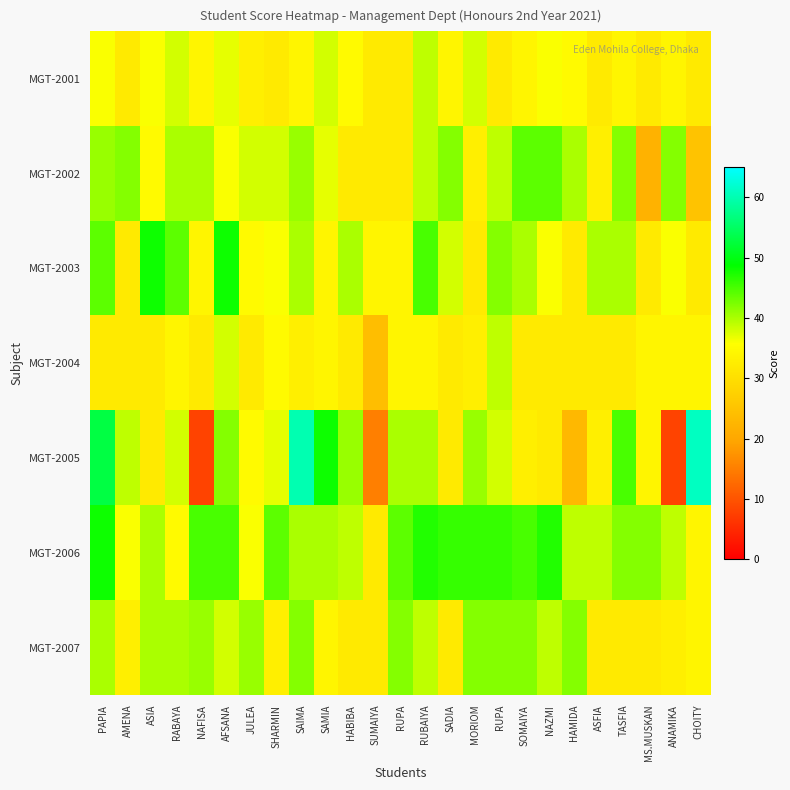

Reading left to right, transcribe all the data shown in this chart.

MGT-2001: PAPIA=36	AMENA=32	ASIA=36	RABAYA=38	NAFISA=34	AFSANA=37	JULEA=33	SHARMIN=32	SAIMA=34	SAMIA=38	HABIBA=35	SUMAIYA=32	RUPA=32	RUBAIYA=39	SADIA=34	MORIOM=38	RUPA=32	SOMAIYA=34	NAZMI=36	HAMIDA=35	ASFIA=32	TASFIA=34	MS.MUSKAN=32	ANAMIKA=34	CHOITY=32
MGT-2002: PAPIA=41	AMENA=42	ASIA=35	RABAYA=40	NAFISA=40	AFSANA=36	JULEA=38	SHARMIN=38	SAIMA=41	SAMIA=37	HABIBA=32	SUMAIYA=32	RUPA=32	RUBAIYA=39	SADIA=42	MORIOM=33	RUPA=39	SOMAIYA=44	NAZMI=44	HAMIDA=40	ASFIA=33	TASFIA=42	MS.MUSKAN=22	ANAMIKA=42	CHOITY=25
MGT-2003: PAPIA=44	AMENA=32	ASIA=48	RABAYA=44	NAFISA=34	AFSANA=48	JULEA=35	SHARMIN=36	SAIMA=40	SAMIA=34	HABIBA=40	SUMAIYA=34	RUPA=34	RUBAIYA=45	SADIA=38	MORIOM=32	RUPA=42	SOMAIYA=40	NAZMI=36	HAMIDA=32	ASFIA=40	TASFIA=40	MS.MUSKAN=32	ANAMIKA=36	CHOITY=32
MGT-2004: PAPIA=32	AMENA=32	ASIA=32	RABAYA=34	NAFISA=32	AFSANA=38	JULEA=32	SHARMIN=35	SAIMA=33	SAMIA=34	HABIBA=32	SUMAIYA=24	RUPA=34	RUBAIYA=34	SADIA=32	MORIOM=33	RUPA=39	SOMAIYA=32	NAZMI=32	HAMIDA=32	ASFIA=32	TASFIA=32	MS.MUSKAN=34	ANAMIKA=34	CHOITY=34
MGT-2005: PAPIA=53	AMENA=39	ASIA=32	RABAYA=38	NAFISA=8	AFSANA=42	JULEA=35	SHARMIN=37	SAIMA=60	SAMIA=48	HABIBA=41	SUMAIYA=15	RUPA=40	RUBAIYA=40	SADIA=32	MORIOM=41	RUPA=38	SOMAIYA=33	NAZMI=32	HAMIDA=23	ASFIA=33	TASFIA=45	MS.MUSKAN=34	ANAMIKA=8	CHOITY=61
MGT-2006: PAPIA=48	AMENA=36	ASIA=40	RABAYA=35	NAFISA=45	AFSANA=45	JULEA=36	SHARMIN=44	SAIMA=40	SAMIA=40	HABIBA=39	SUMAIYA=32	RUPA=44	RUBAIYA=47	SADIA=46	MORIOM=46	RUPA=46	SOMAIYA=45	NAZMI=47	HAMIDA=39	ASFIA=39	TASFIA=42	MS.MUSKAN=42	ANAMIKA=39	CHOITY=34
MGT-2007: PAPIA=40	AMENA=33	ASIA=40	RABAYA=40	NAFISA=41	AFSANA=38	JULEA=41	SHARMIN=33	SAIMA=42	SAMIA=34	HABIBA=32	SUMAIYA=32	RUPA=42	RUBAIYA=39	SADIA=32	MORIOM=42	RUPA=42	SOMAIYA=42	NAZMI=39	HAMIDA=42	ASFIA=32	TASFIA=32	MS.MUSKAN=32	ANAMIKA=33	CHOITY=34